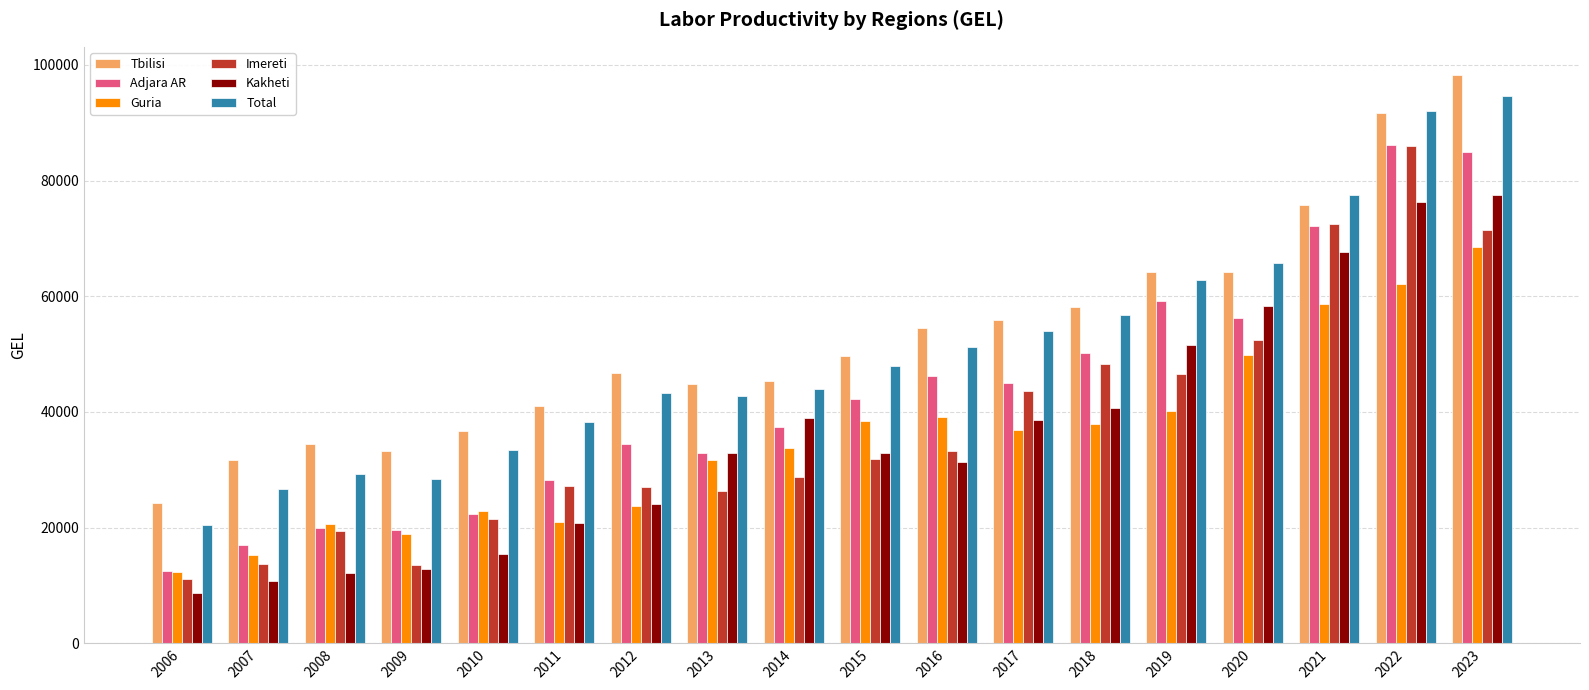

What is the difference between the maximum and minimum values in the Guria series?

56112